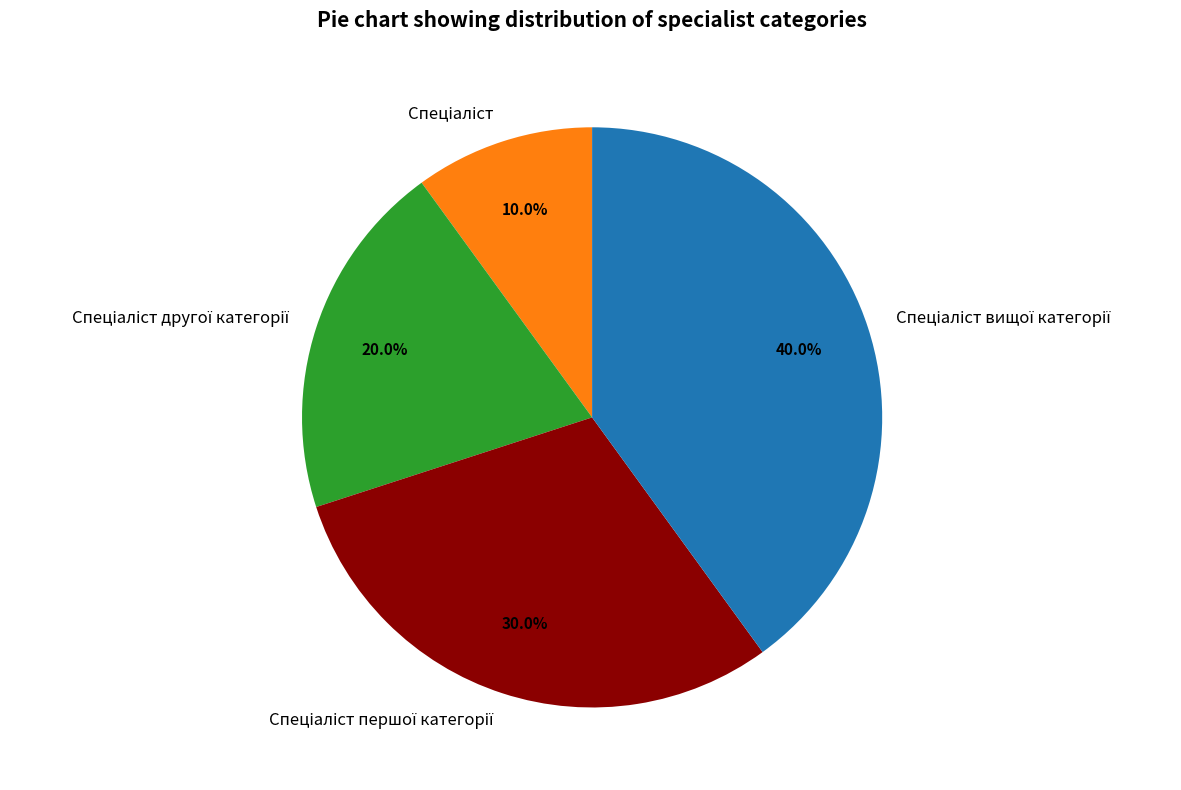

Is there any slice that represents more than half of the pie?

No